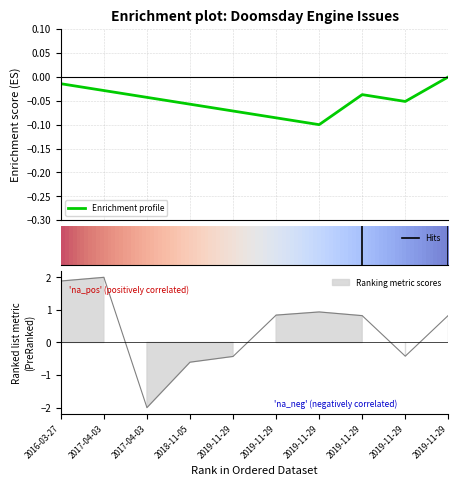

True or false: the data shows -0.4 at 2019-11-29.

True